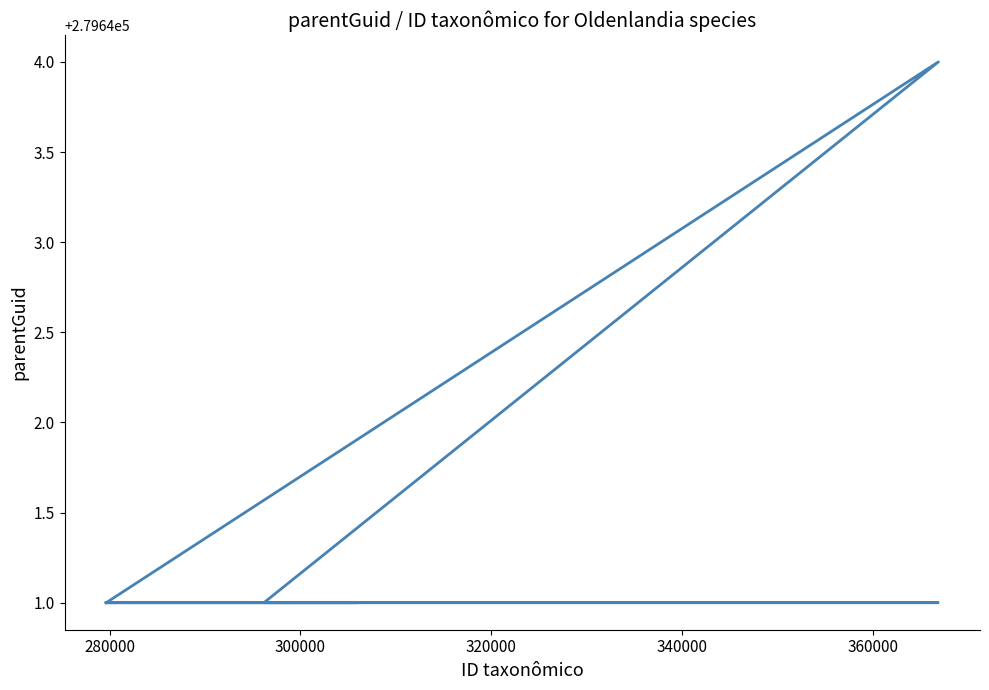

What is the minimum value shown in the chart?

279641